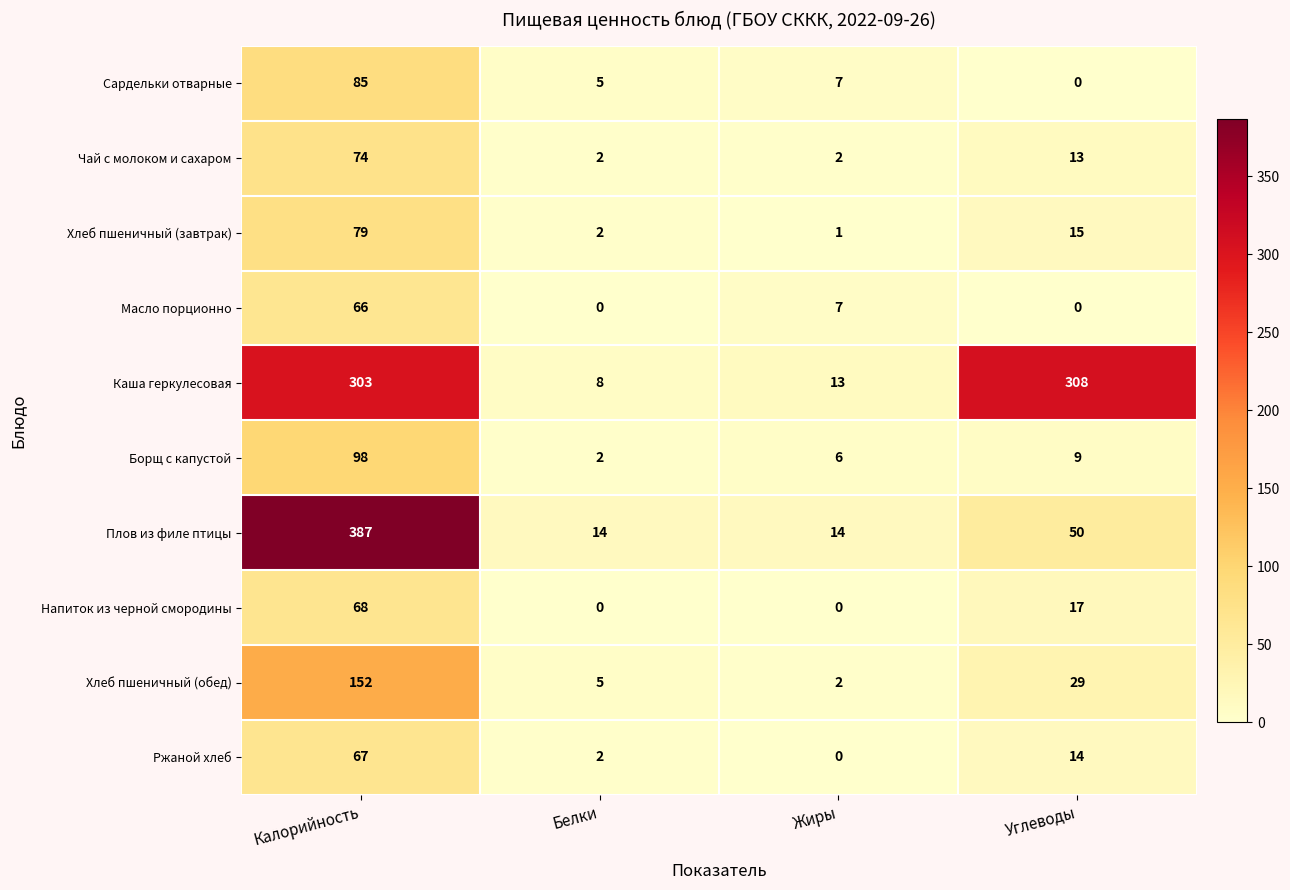

At which category does the chart reach its peak across all series?

Калорийность